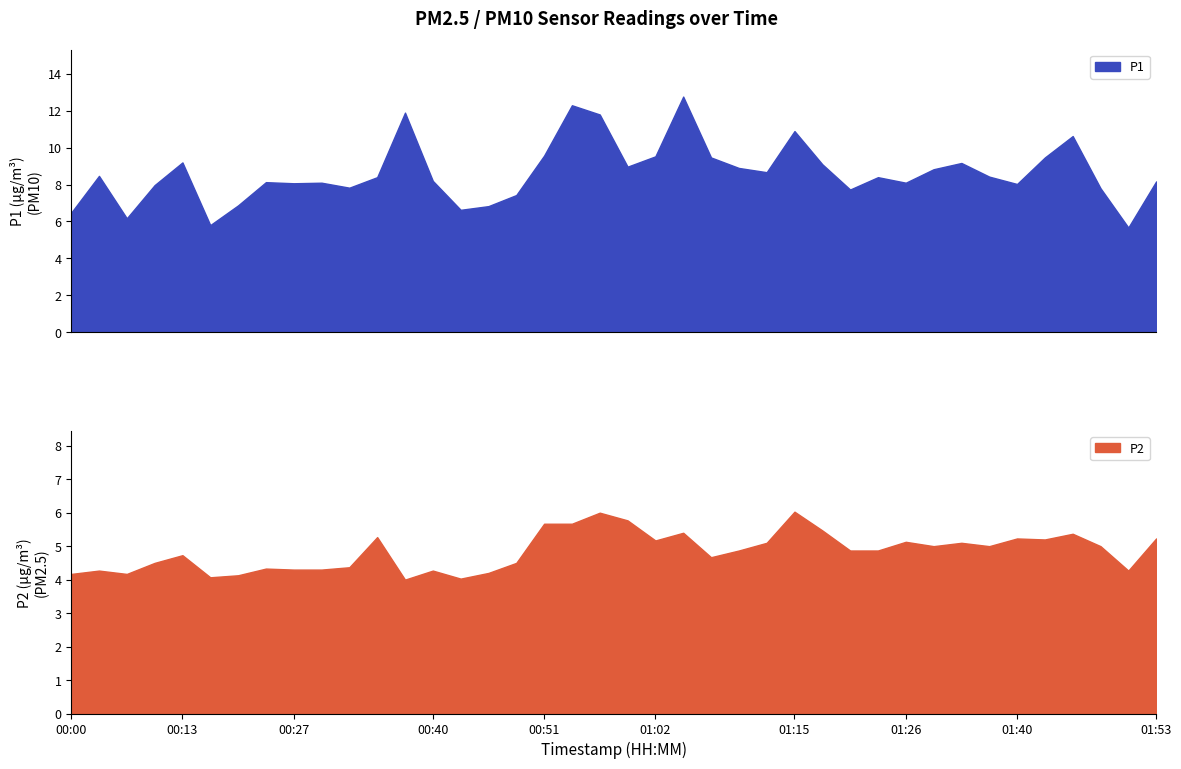

How many interior local valleys does the P2 series have?

10